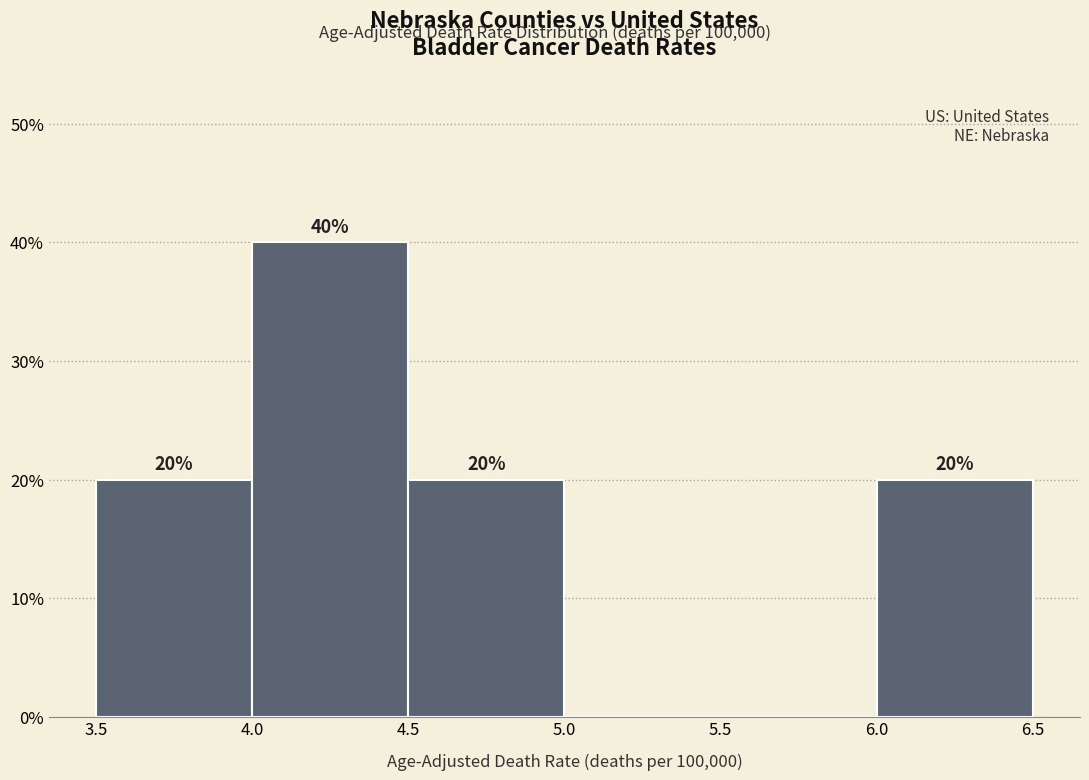

Which range on the x-axis has the tallest bar?

4.0 to 4.5